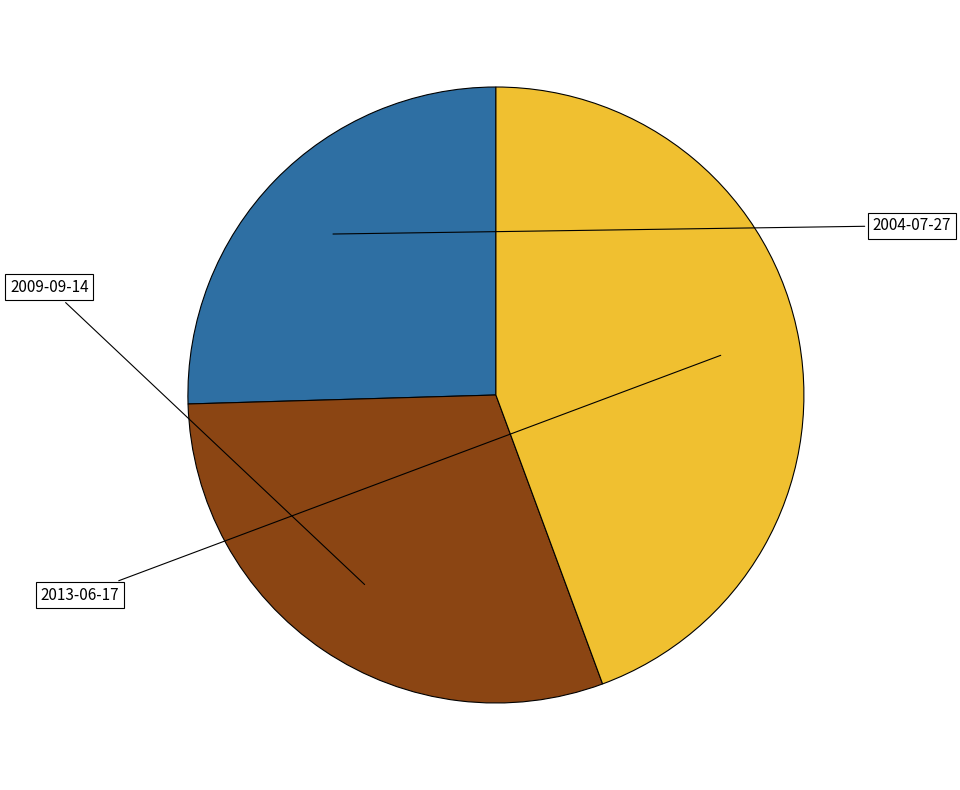

Is there a majority slice in this chart?

No